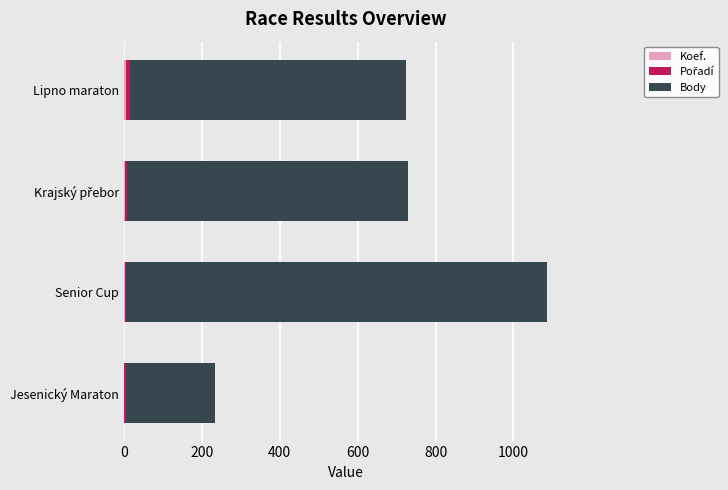

At which category is the sum across all series the highest?

Senior Cup